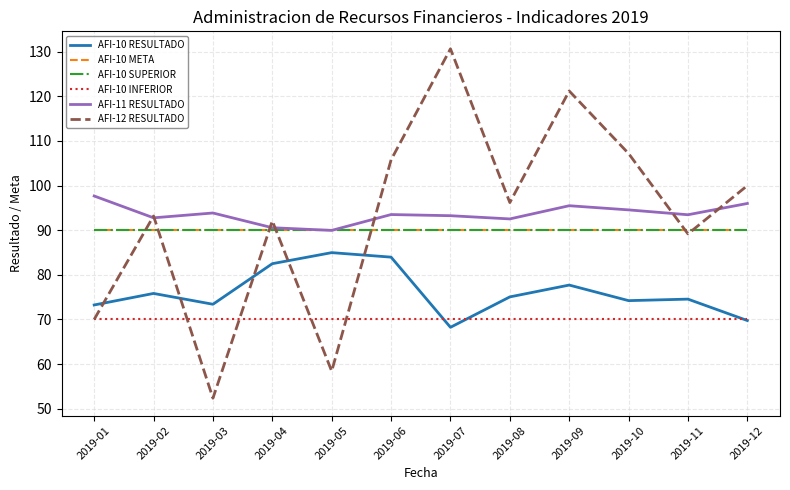

Does the chart have visible grid lines?

Yes